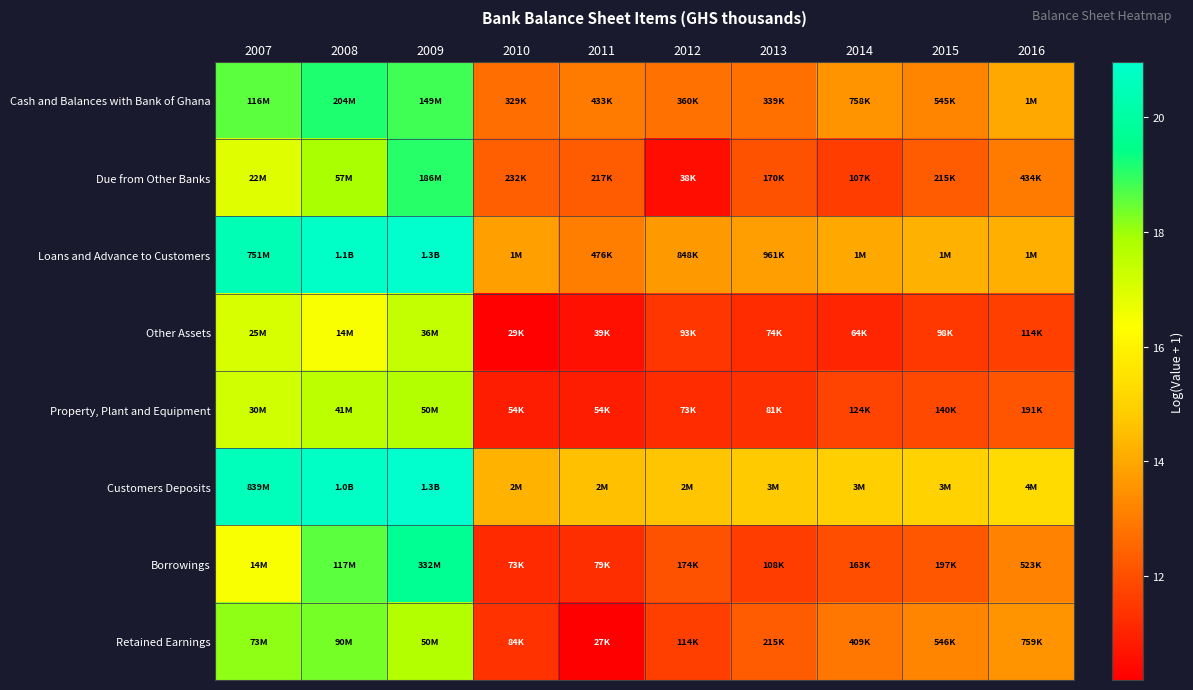

Which label corresponds to the largest value in the chart?

2009